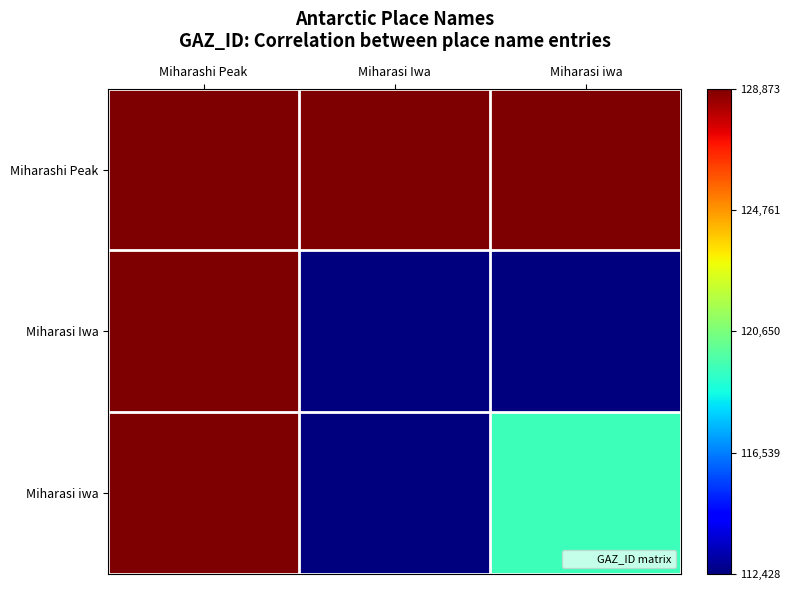

Reading left to right, transcribe all the data shown in this chart.

Miharashi Peak: Miharashi Peak=1.0	Miharasi Iwa=1.0	Miharasi iwa=1.0
Miharasi Iwa: Miharashi Peak=1.0	Miharasi Iwa=0.0	Miharasi iwa=0.0
Miharasi iwa: Miharashi Peak=1.0	Miharasi Iwa=0.0	Miharasi iwa=0.4